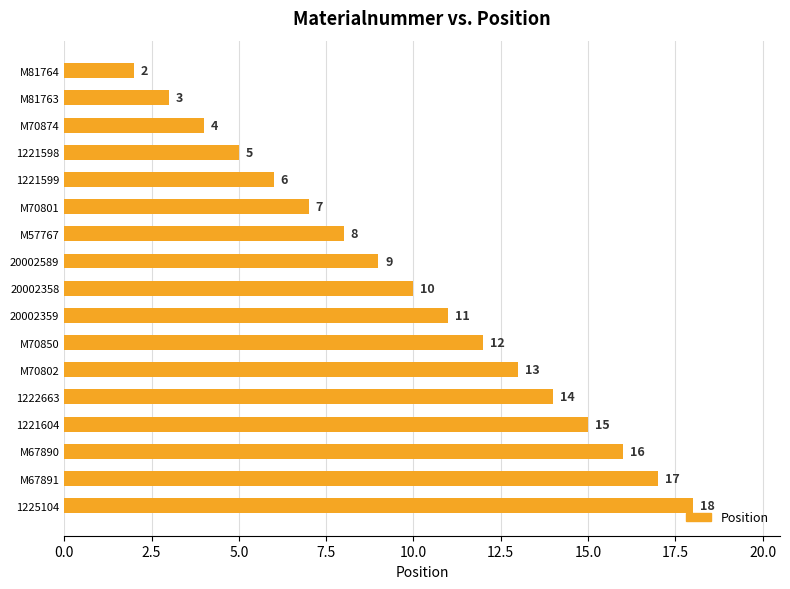

List the labels in order of value, smallest first.

M81764, M81763, M70874, 1221598, 1221599, M70801, M57767, 20002589, 20002358, 20002359, M70850, M70802, 1222663, 1221604, M67890, M67891, 1225104